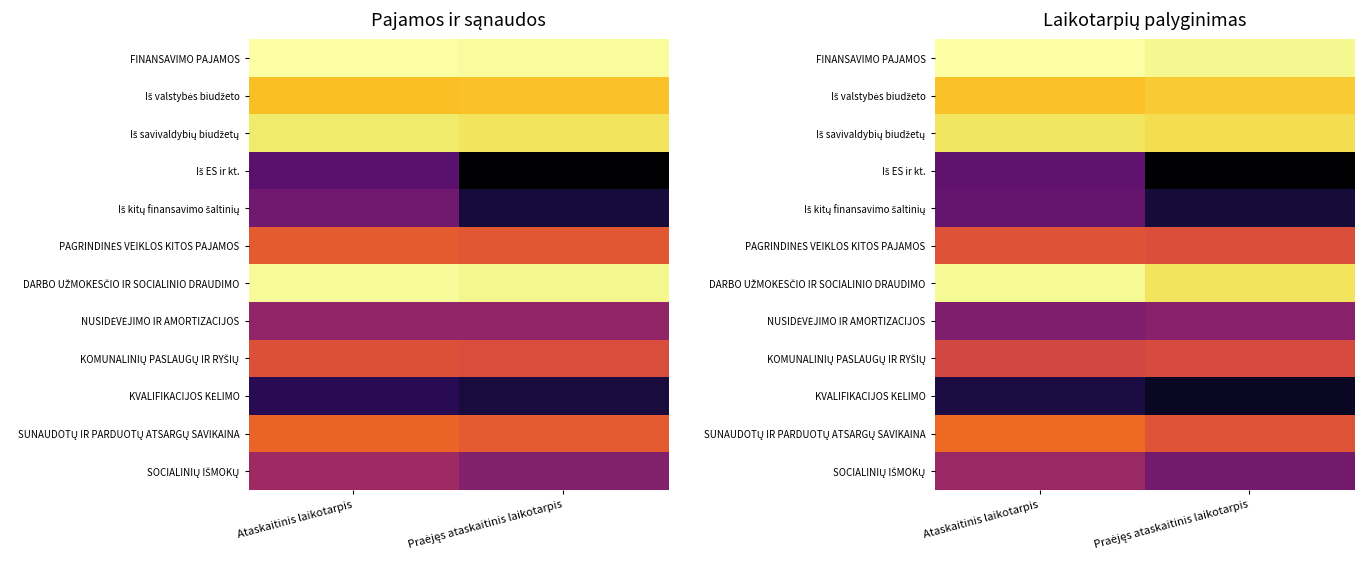

List the series in order of their peak value, highest first.

FINANSAVIMO PAJAMOS, DARBO UŽMOKESČIO IR SOCIALINIO DRAUDIMO, Iš savivaldybių biudžetų, Iš valstybės biudžeto, SUNAUDOTŲ IR PARDUOTŲ ATSARGŲ SAVIKAINA, PAGRINDINĖS VEIKLOS KITOS PAJAMOS, KOMUNALINIŲ PASLAUGŲ IR RYŠIŲ, SOCIALINIŲ IŠMOKŲ, NUSIDĖVĖJIMO IR AMORTIZACIJOS, Iš kitų finansavimo šaltinių, Iš ES ir kt., KVALIFIKACIJOS KĖLIMO